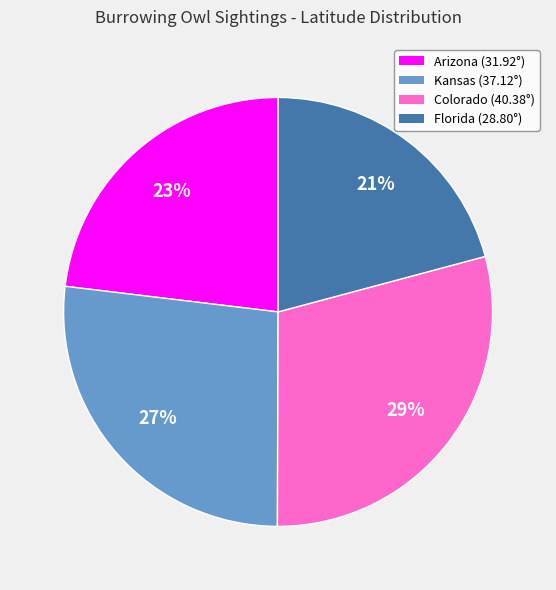

To the nearest percent, what is the average slice percentage?

25%